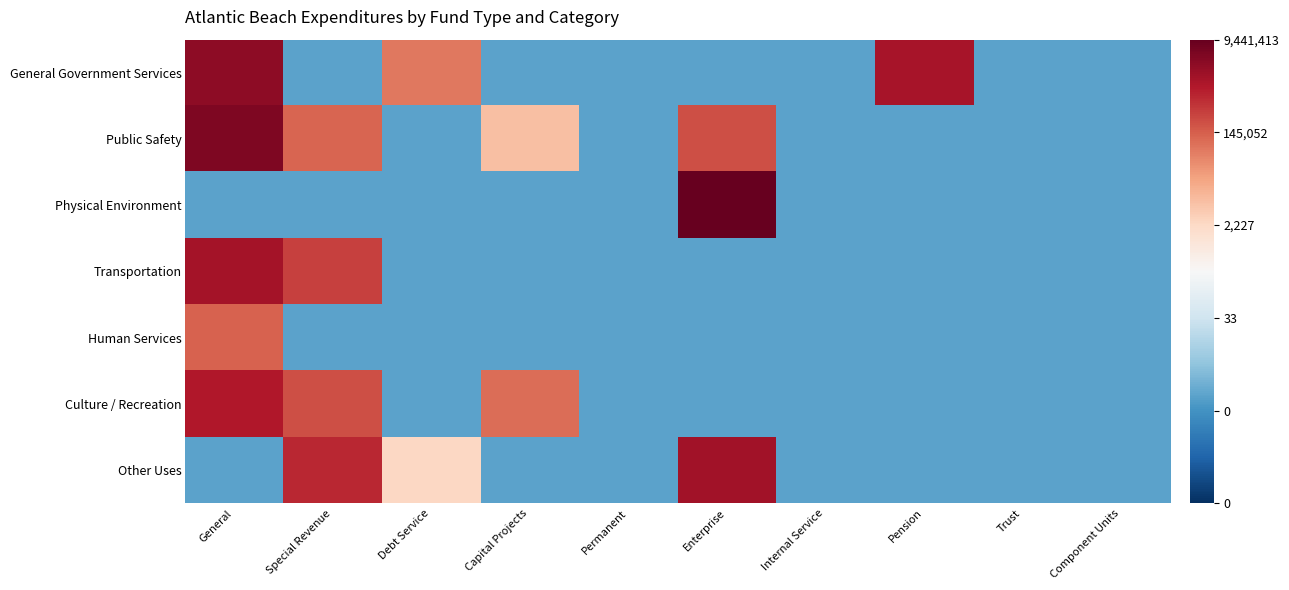

What is the spread (max minus min) of values at Special Revenue?

13.5